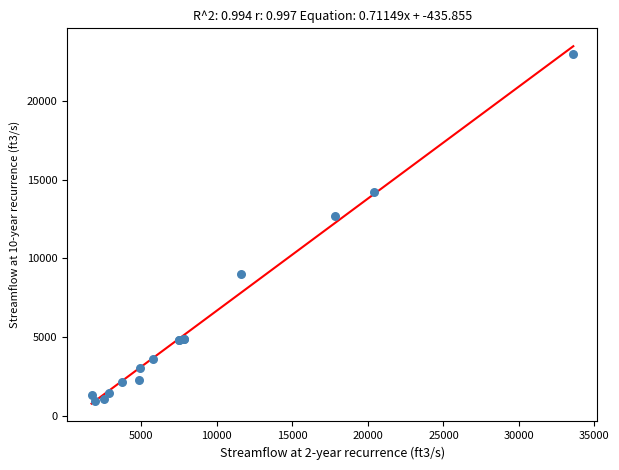

What Y value in the scatter plot is closest to 11968?

12700